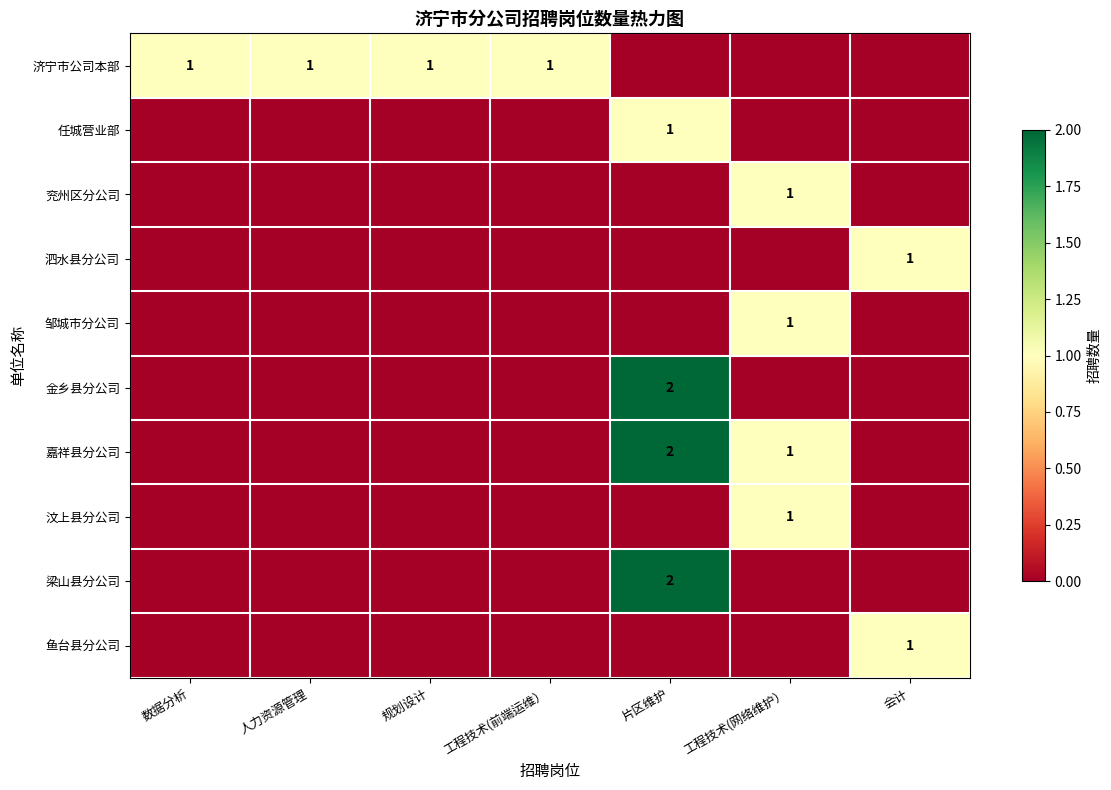

At which category is the sum across all series the highest?

片区维护